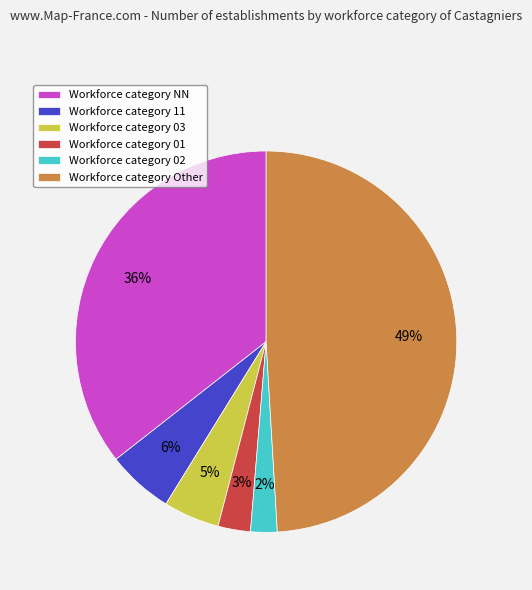

Is there any slice that represents more than half of the pie?

No